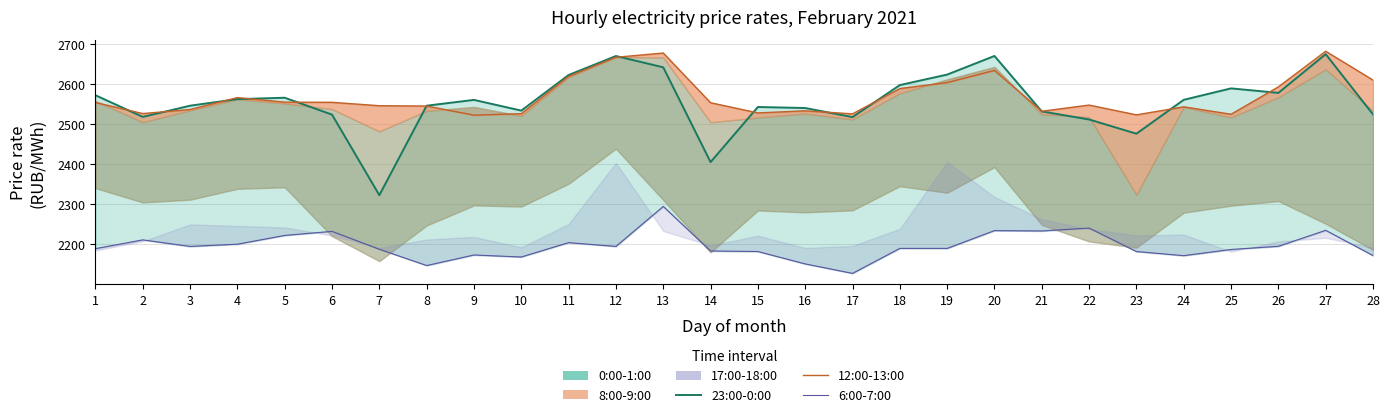

Reading left to right, what are all the values shown in this chart?

1=2573.0	2=2518.9	3=2546.8	4=2563.2	5=2566.8	6=2524.6	7=2323.2	8=2546.8	9=2561.3	10=2534.6	11=2623.5	12=2671.0	13=2642.8	14=2405.9	15=2543.6	16=2541.1	17=2518.3	18=2598.4	19=2624.6	20=2671.1	21=2532.6	22=2512.4	23=2476.8	24=2561.5	25=2590.1	26=2578.9	27=2675.6	28=2525.1